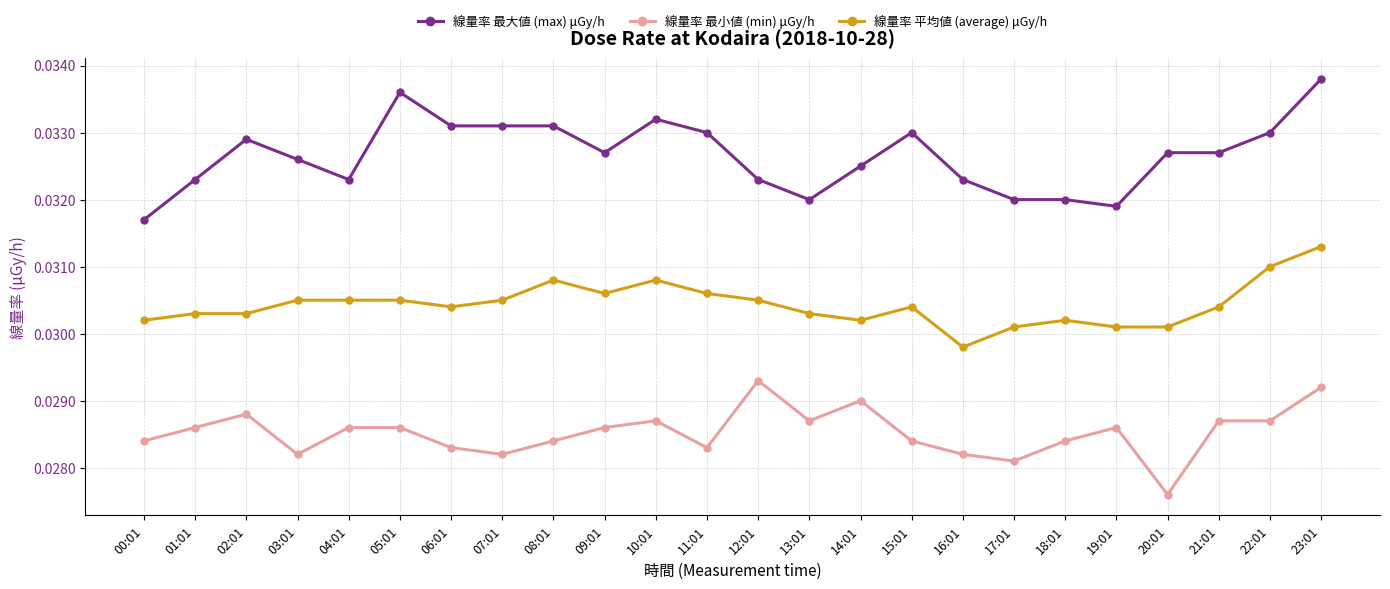

List the series in order of their overall mean, highest first.

線量率 最大値 (max) μGy/h, 線量率 平均値 (average) μGy/h, 線量率 最小値 (min) μGy/h